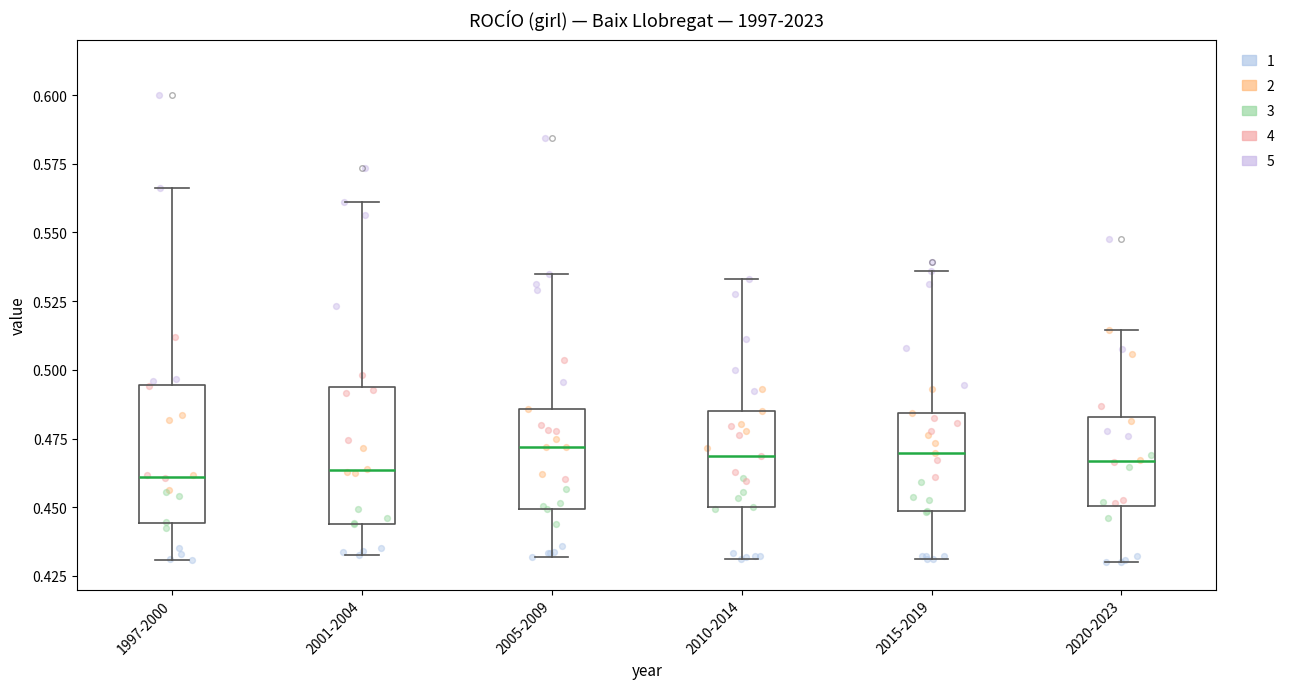

Reading left to right, transcribe this box plot: for each box, give where its median line is, the range the box spans, and where its two whiskers end, as read against the y-axis. The values are not printed on the chart, so give them approximately, as read against the axis.

1997-2000: median 0.460, box 0.445 to 0.495, whiskers 0.430 to 0.565
2001-2004: median 0.465, box 0.445 to 0.495, whiskers 0.435 to 0.560
2005-2009: median 0.470, box 0.450 to 0.485, whiskers 0.430 to 0.535
2010-2014: median 0.470, box 0.450 to 0.485, whiskers 0.430 to 0.535
2015-2019: median 0.470, box 0.450 to 0.485, whiskers 0.430 to 0.535
2020-2023: median 0.465, box 0.450 to 0.485, whiskers 0.430 to 0.515